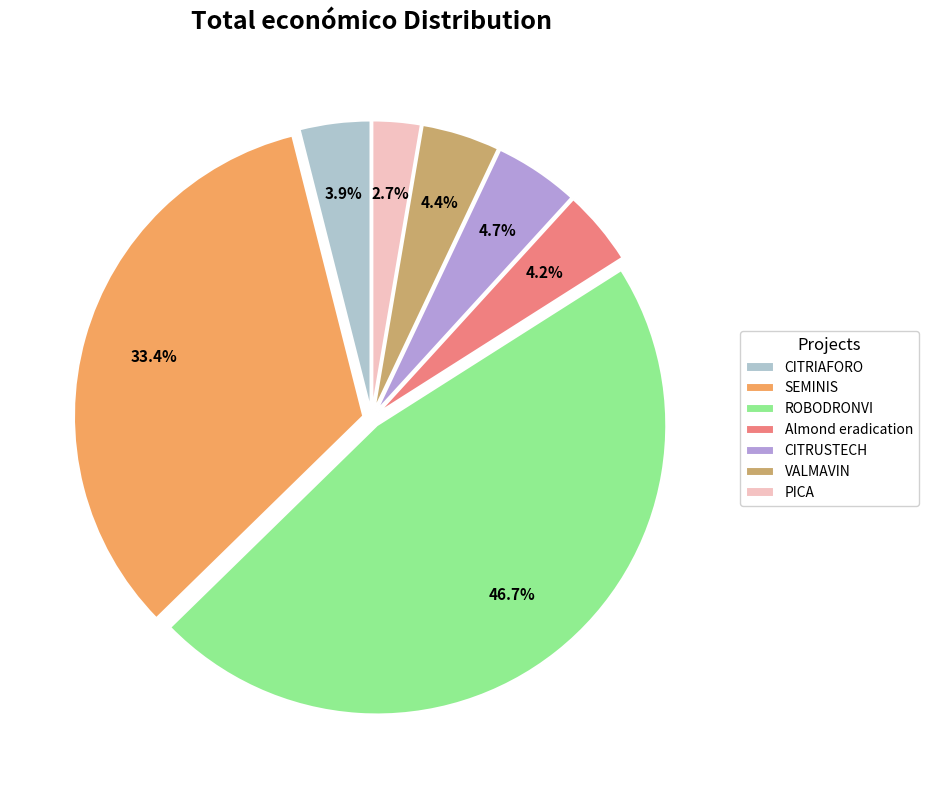

Between CITRIAFORO and ROBODRONVI, which is larger?

ROBODRONVI